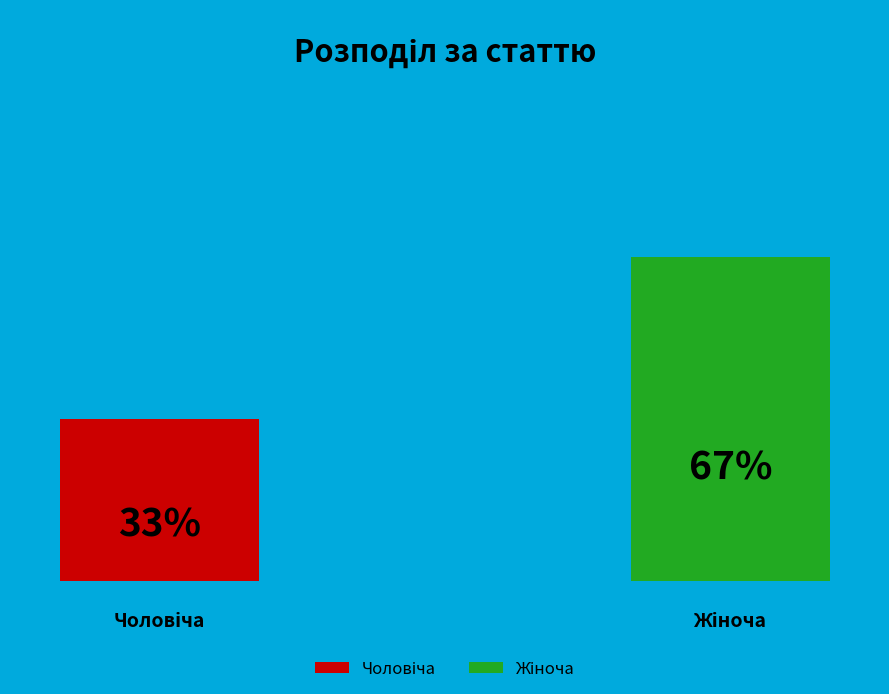

To the nearest percent, what portion does Жіноча represent?

67%